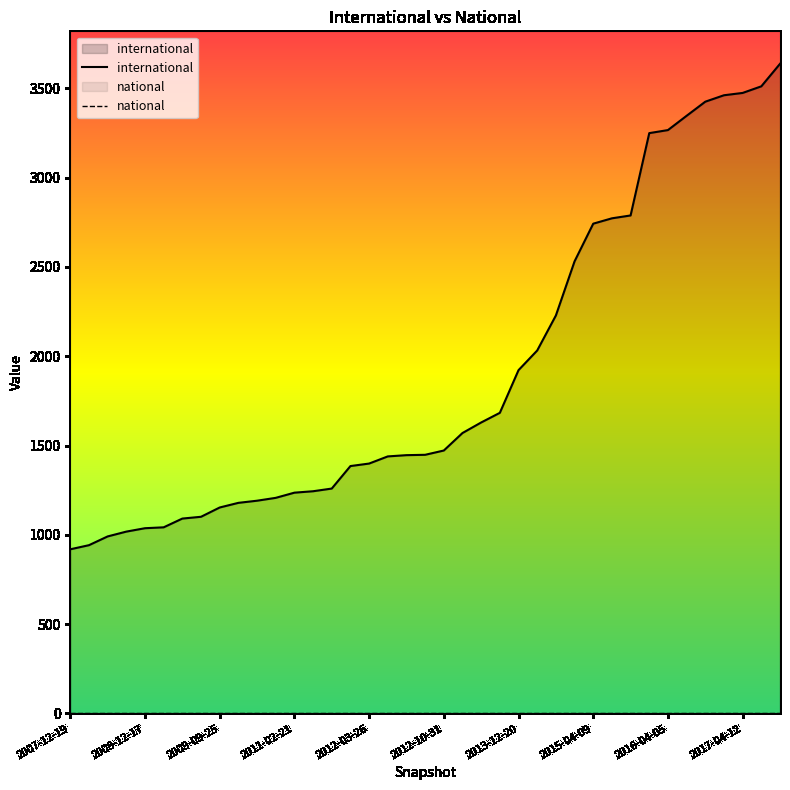

The value of international at 38 is 2236. True or false?

False